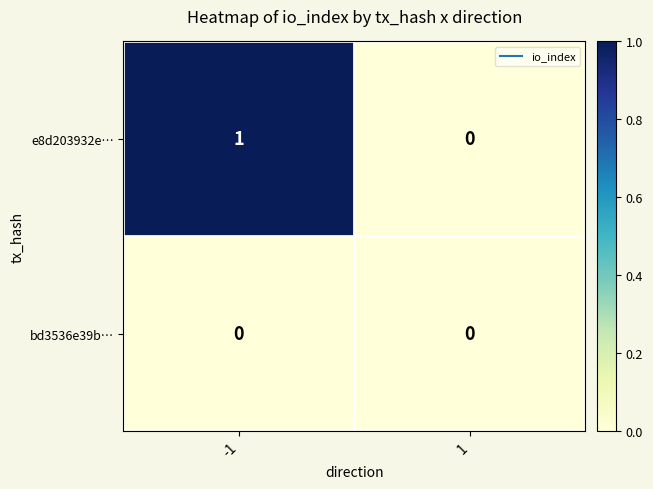

Rank the series by their maximum value, from highest to lowest.

e8d203932e…, bd3536e39b…